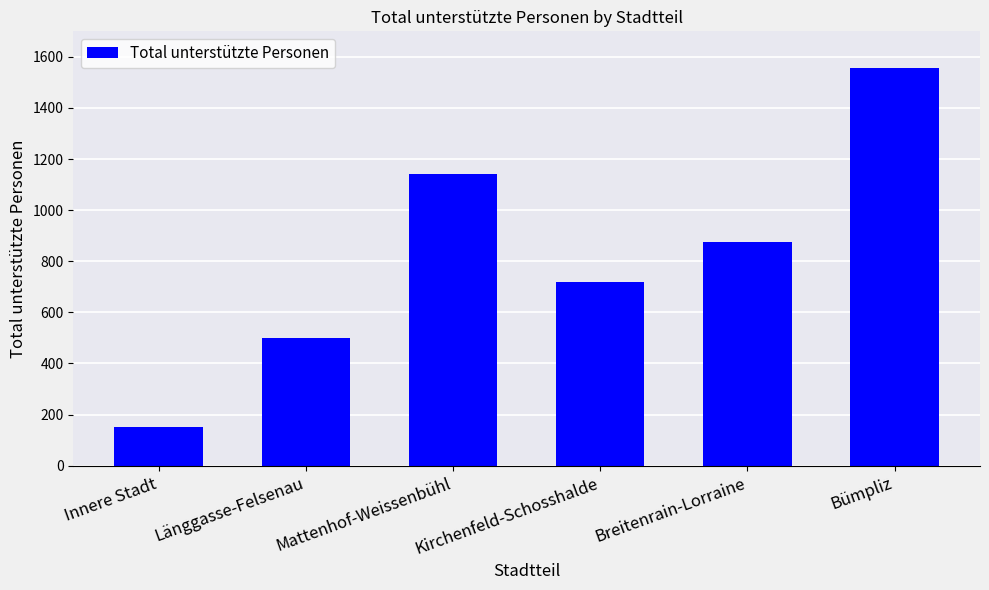

The value at Innere Stadt is 152. True or false?

True